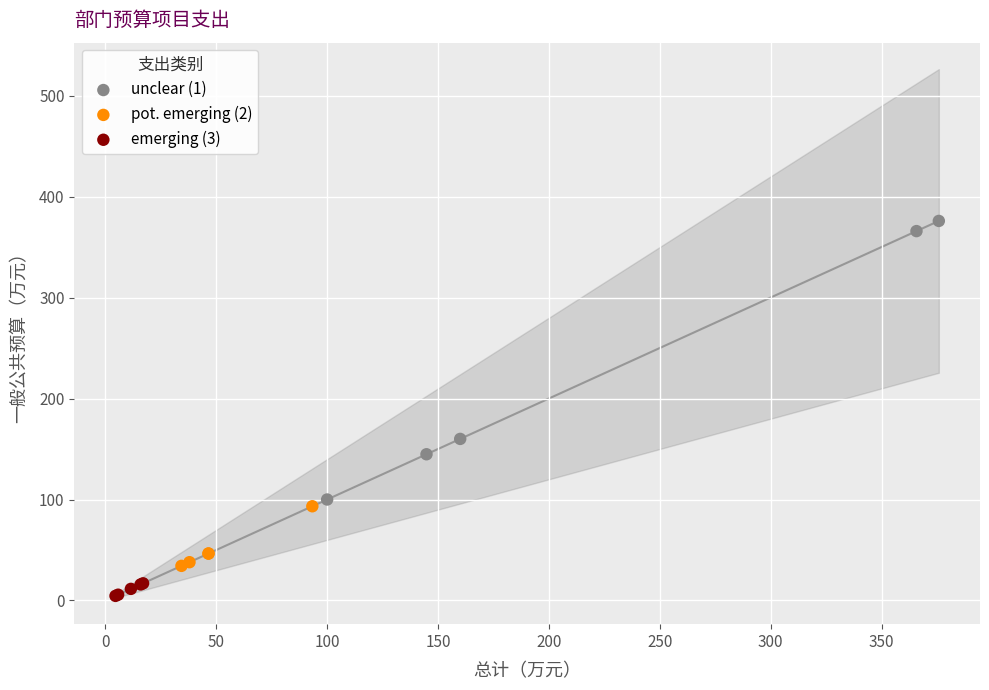

Which series has the widest spread of Y values?

unclear (1)